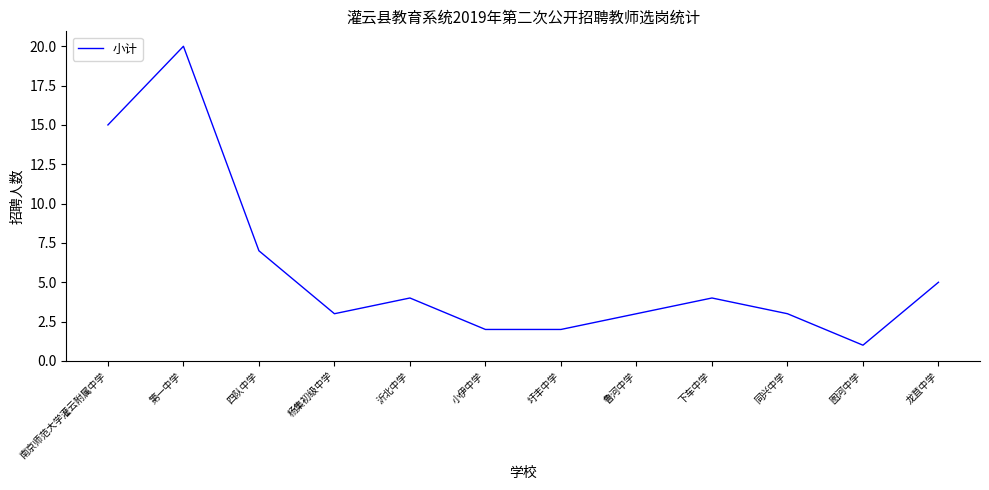

Where does the data first go above 4?

南京师范大学灌云附属中学